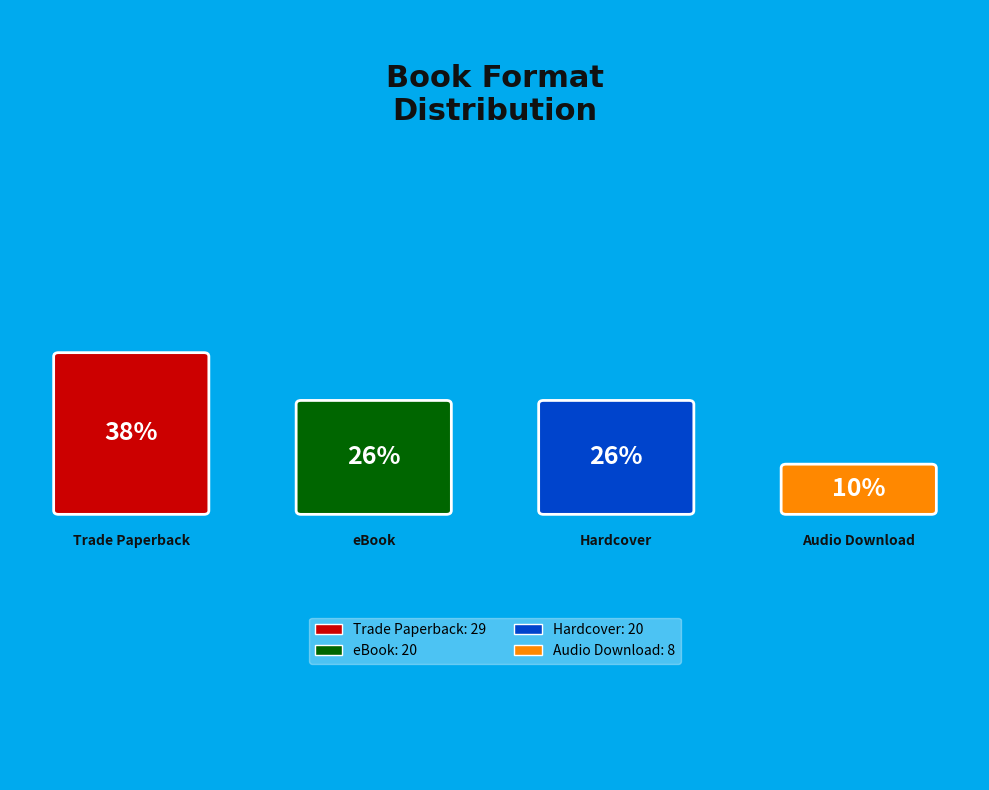

Combined, do eBook and Audio Download account for over 50%?

No